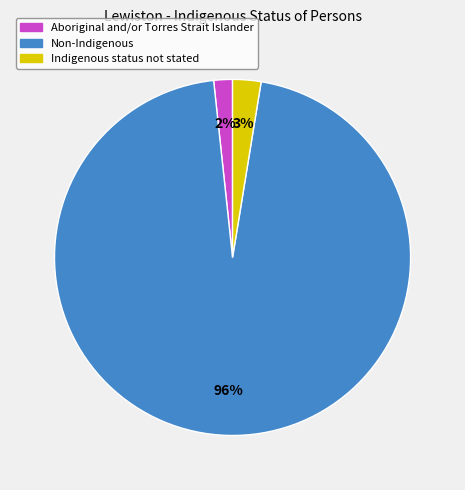

Which category has the smallest portion of the pie?

Aboriginal and/or Torres Strait Islander